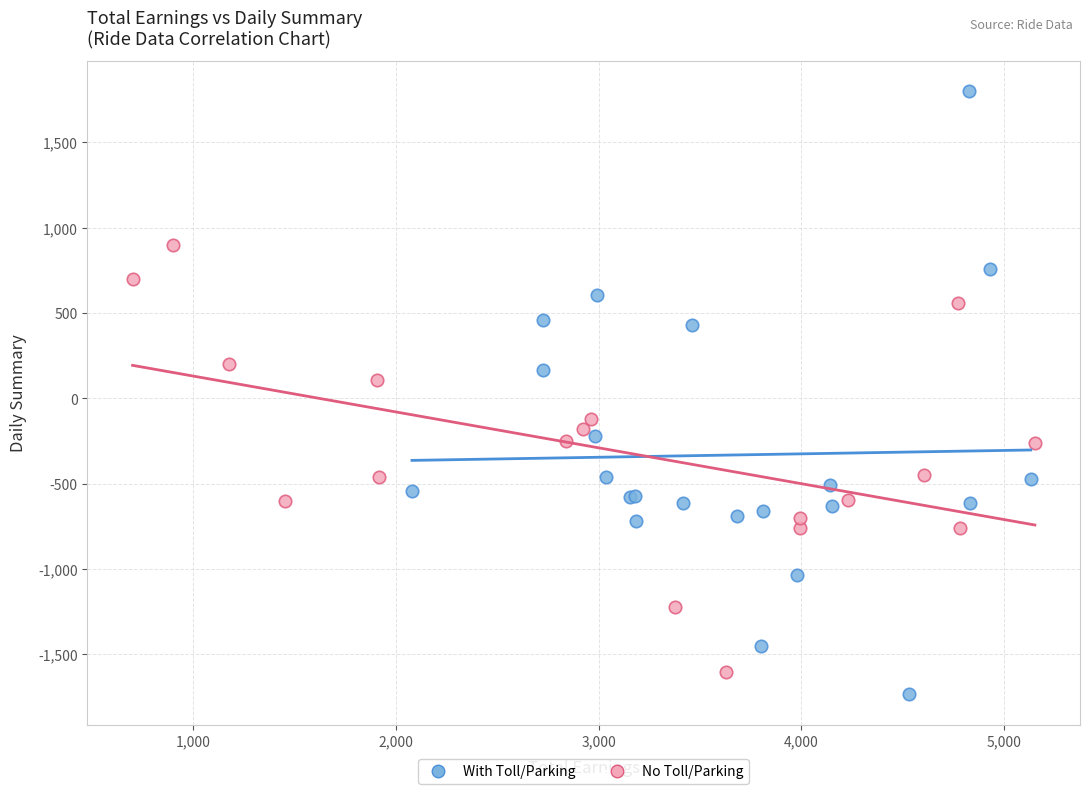

What are all the series names shown in the legend?

With Toll/Parking, No Toll/Parking